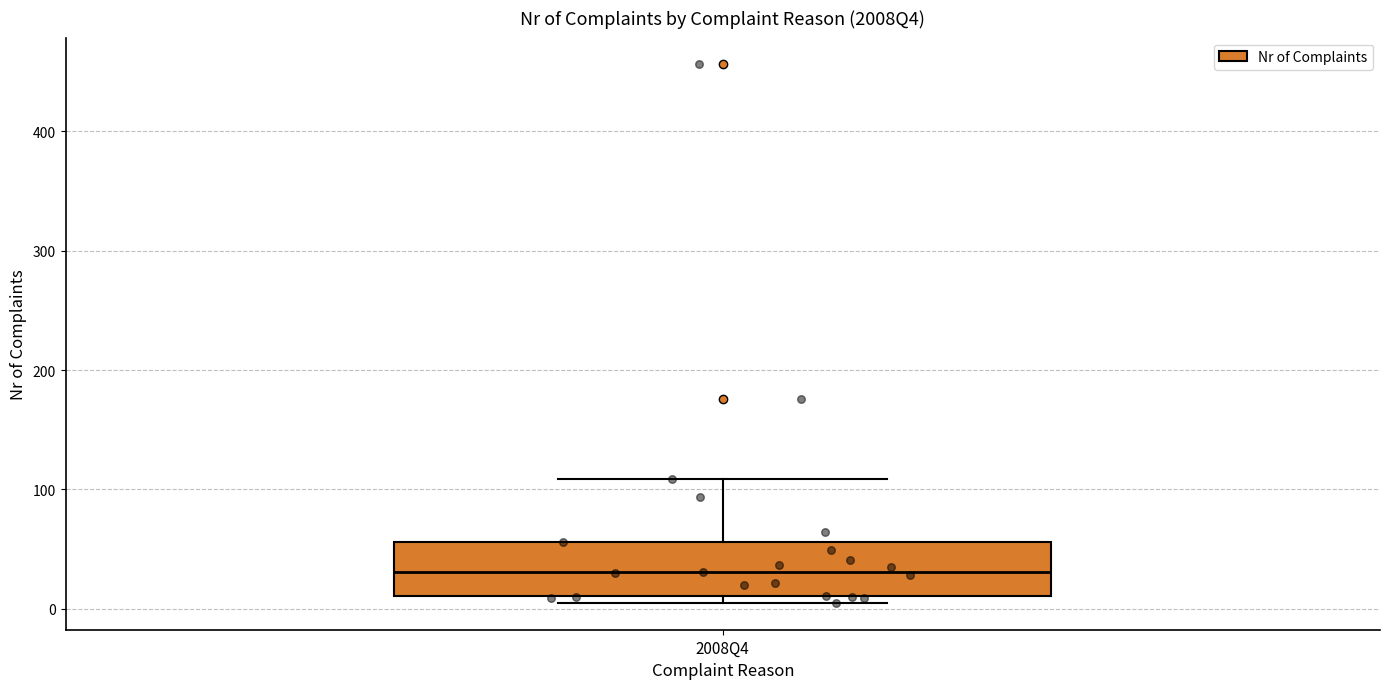

Read this box plot against the y-axis: the position of the median line, the range covered by the box, and the ends of both whiskers. The values are not printed on the chart, so give them approximately, as read against the axis.

median 30, box 10 to 60, whiskers 10 (just below the box's lower edge) to 110